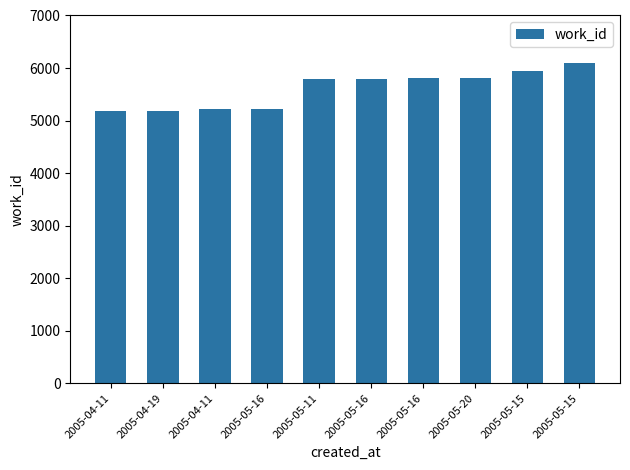

How many bars are there in total?

10